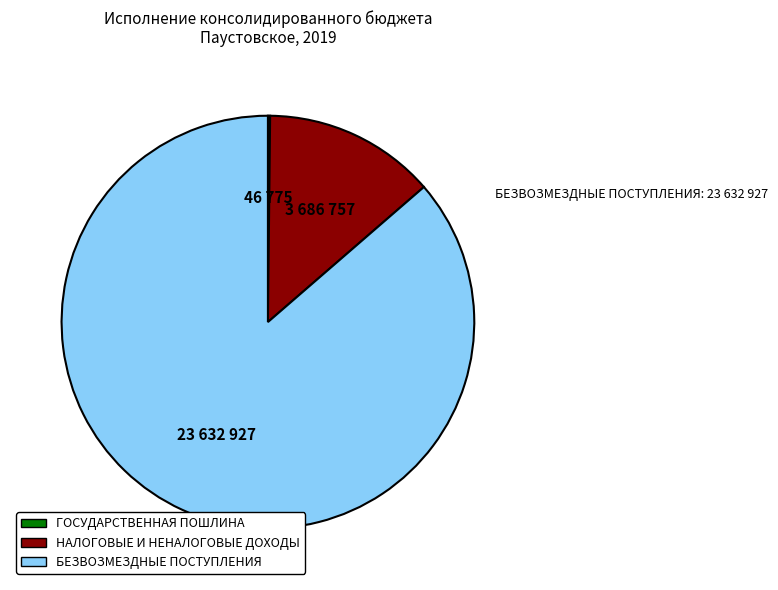

Is there any slice that represents more than half of the pie?

Yes